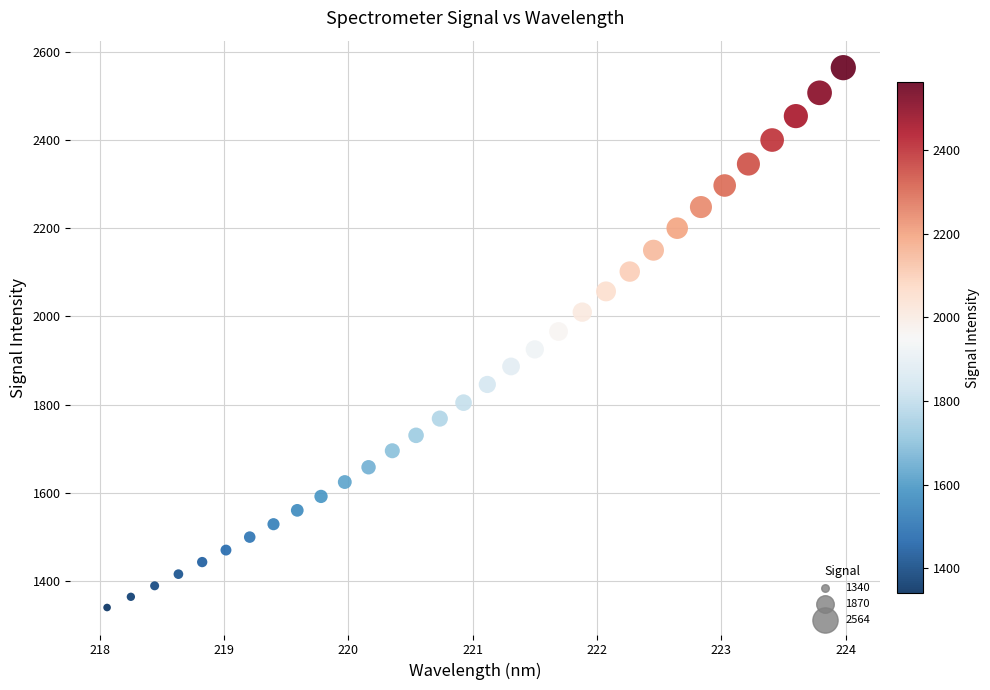

What is the range of X values (max minus min)?

5.9